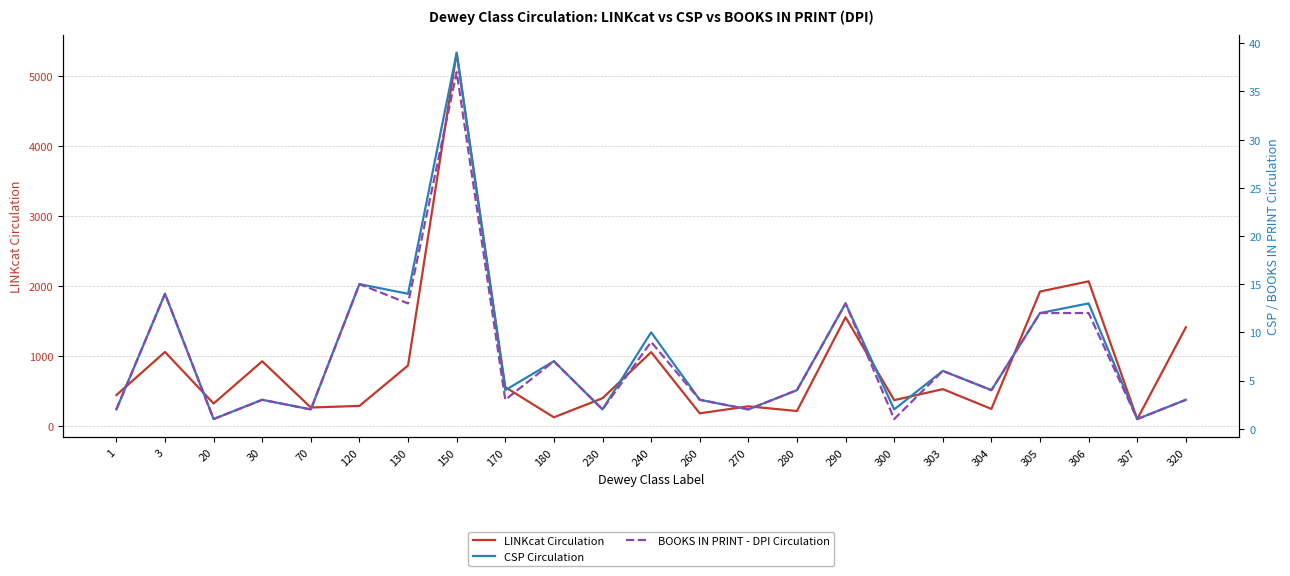

What is the total value across all series at 120?

312